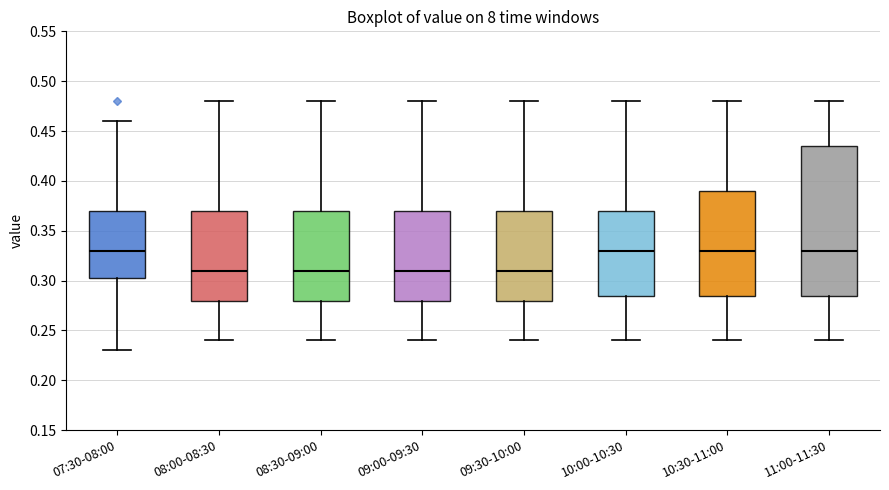

Reading left to right, transcribe this box plot: for each box, give where its median line is, the range the box spans, and where its two whiskers end, as read against the y-axis. The values are not printed on the chart, so give them approximately, as read against the axis.

07:30-08:00: median 0.330, box 0.305 to 0.370, whiskers 0.230 to 0.460
08:00-08:30: median 0.310, box 0.280 to 0.370, whiskers 0.240 to 0.480
08:30-09:00: median 0.310, box 0.280 to 0.370, whiskers 0.240 to 0.480
09:00-09:30: median 0.310, box 0.280 to 0.370, whiskers 0.240 to 0.480
09:30-10:00: median 0.310, box 0.280 to 0.370, whiskers 0.240 to 0.480
10:00-10:30: median 0.330, box 0.285 to 0.370, whiskers 0.240 to 0.480
10:30-11:00: median 0.330, box 0.285 to 0.390, whiskers 0.240 to 0.480
11:00-11:30: median 0.330, box 0.285 to 0.435, whiskers 0.240 to 0.480